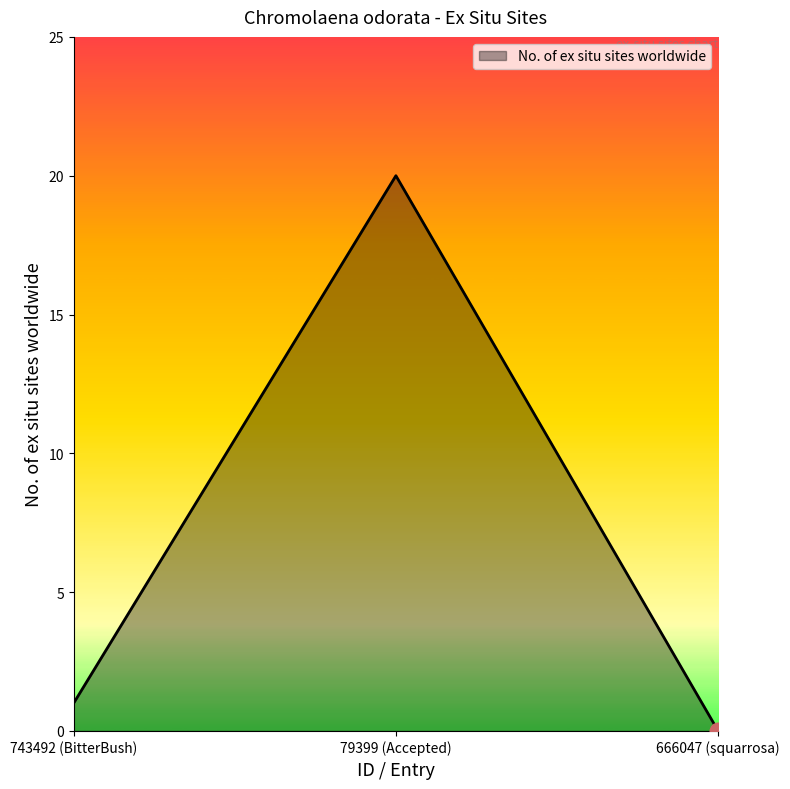

At which label is the value closest to 10?

743492 (BitterBush)